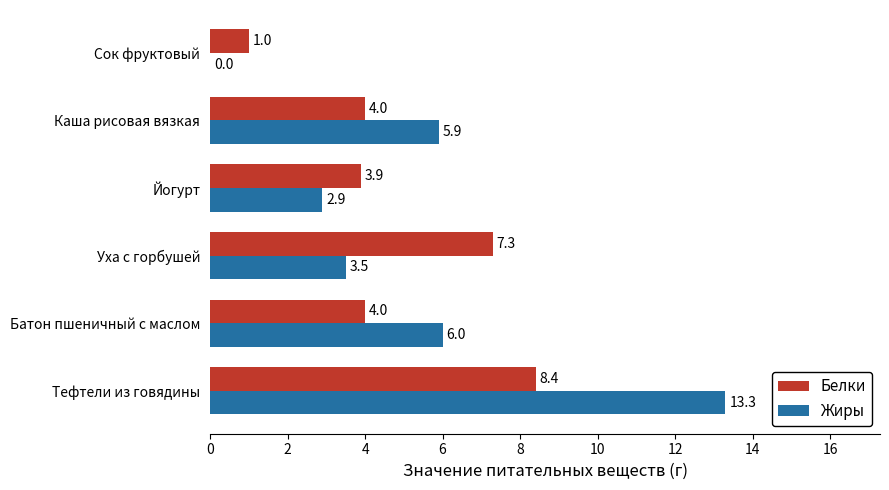

What is the sum of the Жиры values at Сок фруктовый and Каша рисовая вязкая?

5.9